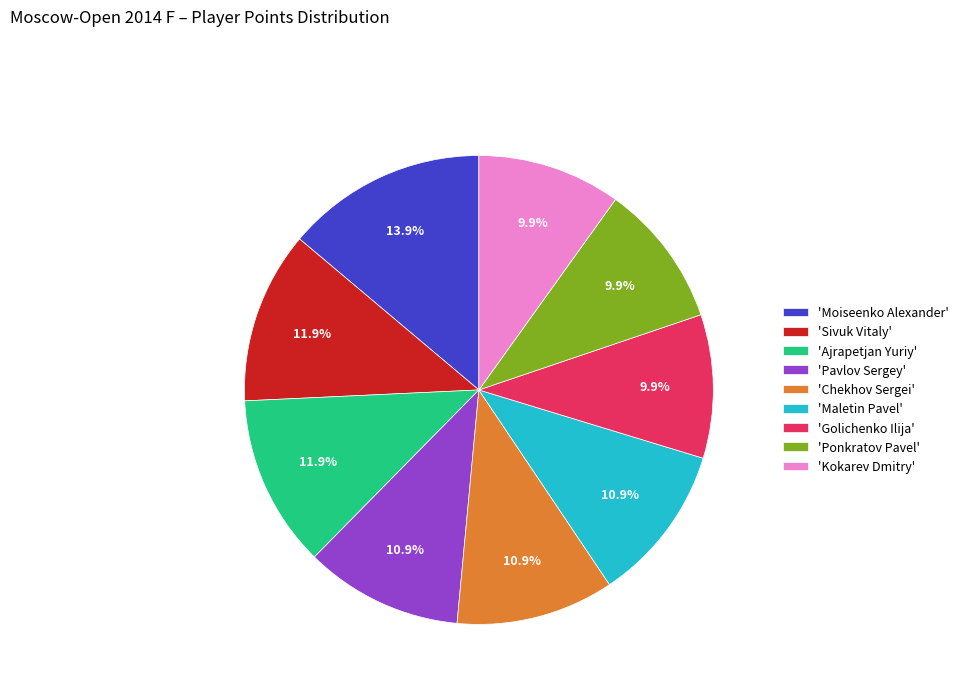

Between 'Ajrapetjan Yuriy' and 'Maletin Pavel', which is larger?

'Ajrapetjan Yuriy'